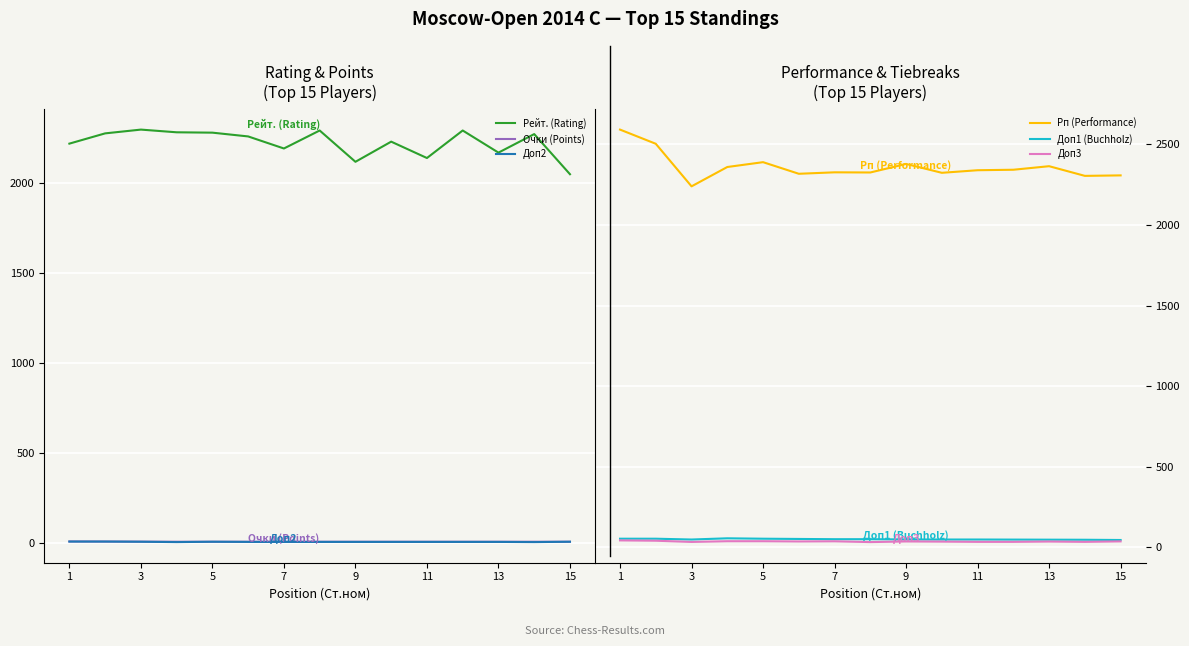

How many values in the Доп1 (Buchholz) series exceed 50?

7